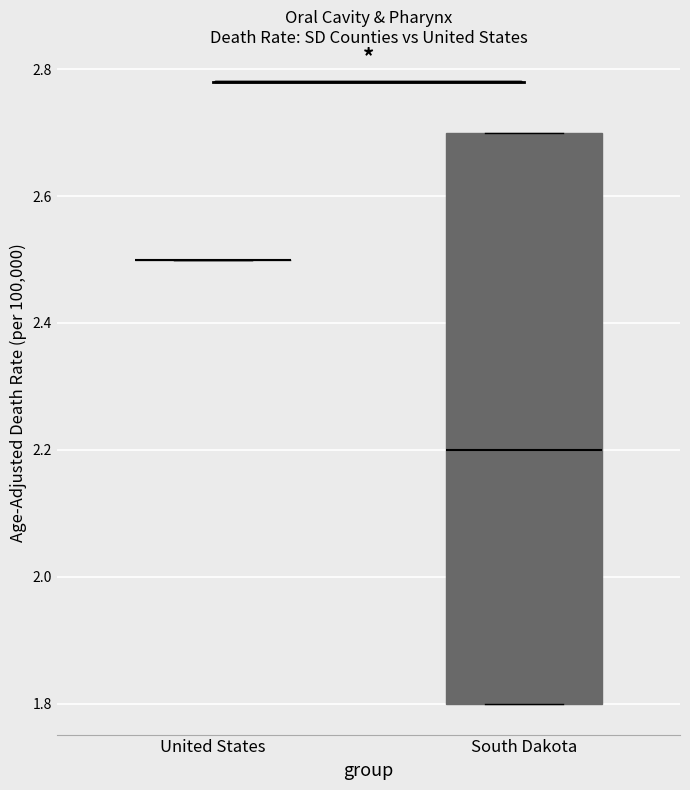

Comparing the boxes themselves (not the whiskers), which one is the tallest?

South Dakota